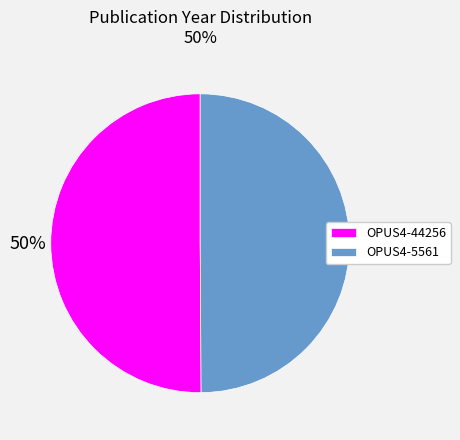

To the nearest percent, what portion does OPUS4-44256 represent?

50%